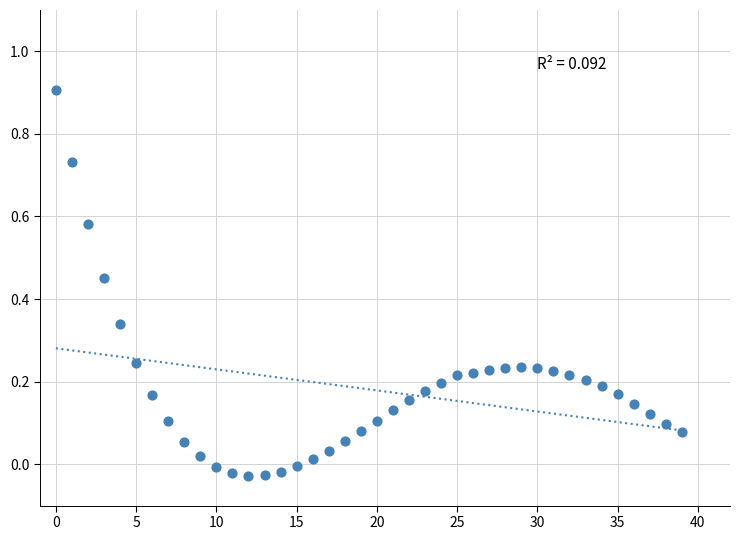

What is the range of Y values (max minus min)?

0.9